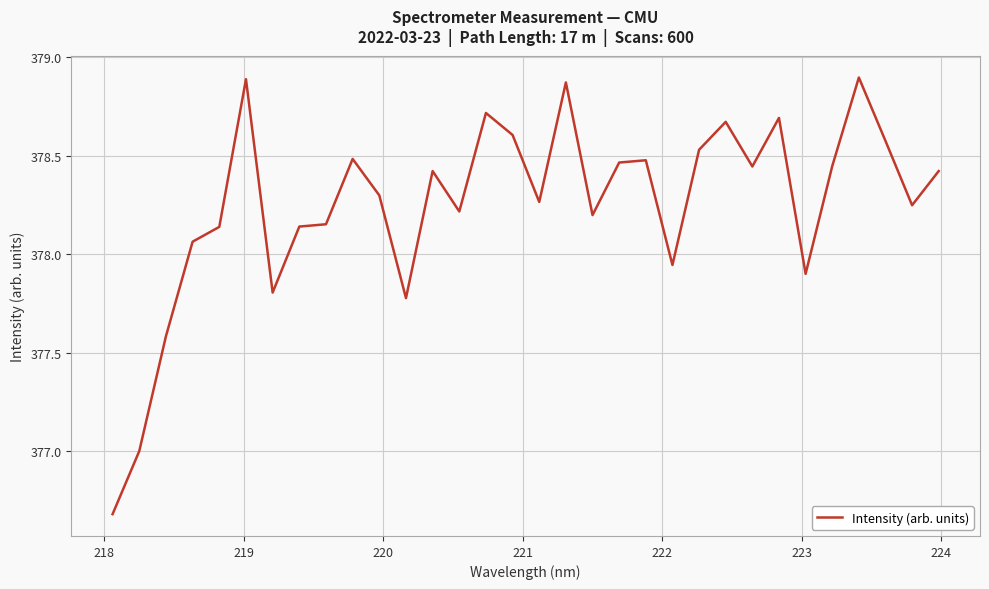

What is the difference between the maximum and minimum values?

2.2